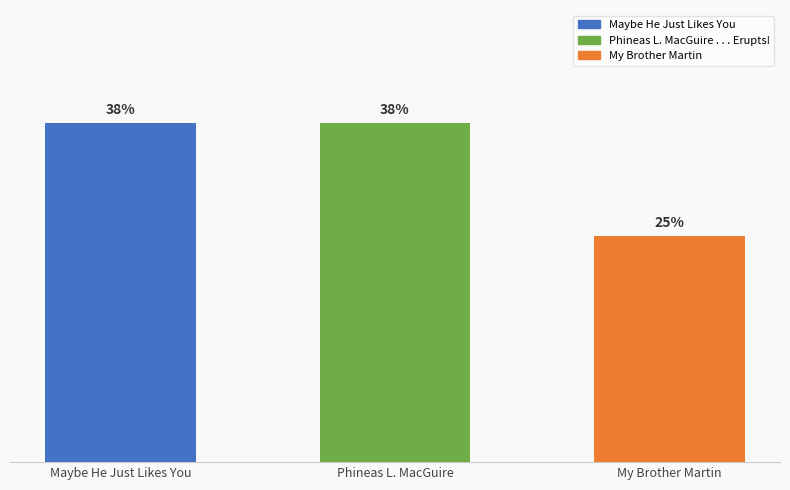

Where is the data nearest to the value 2?

My Brother Martin